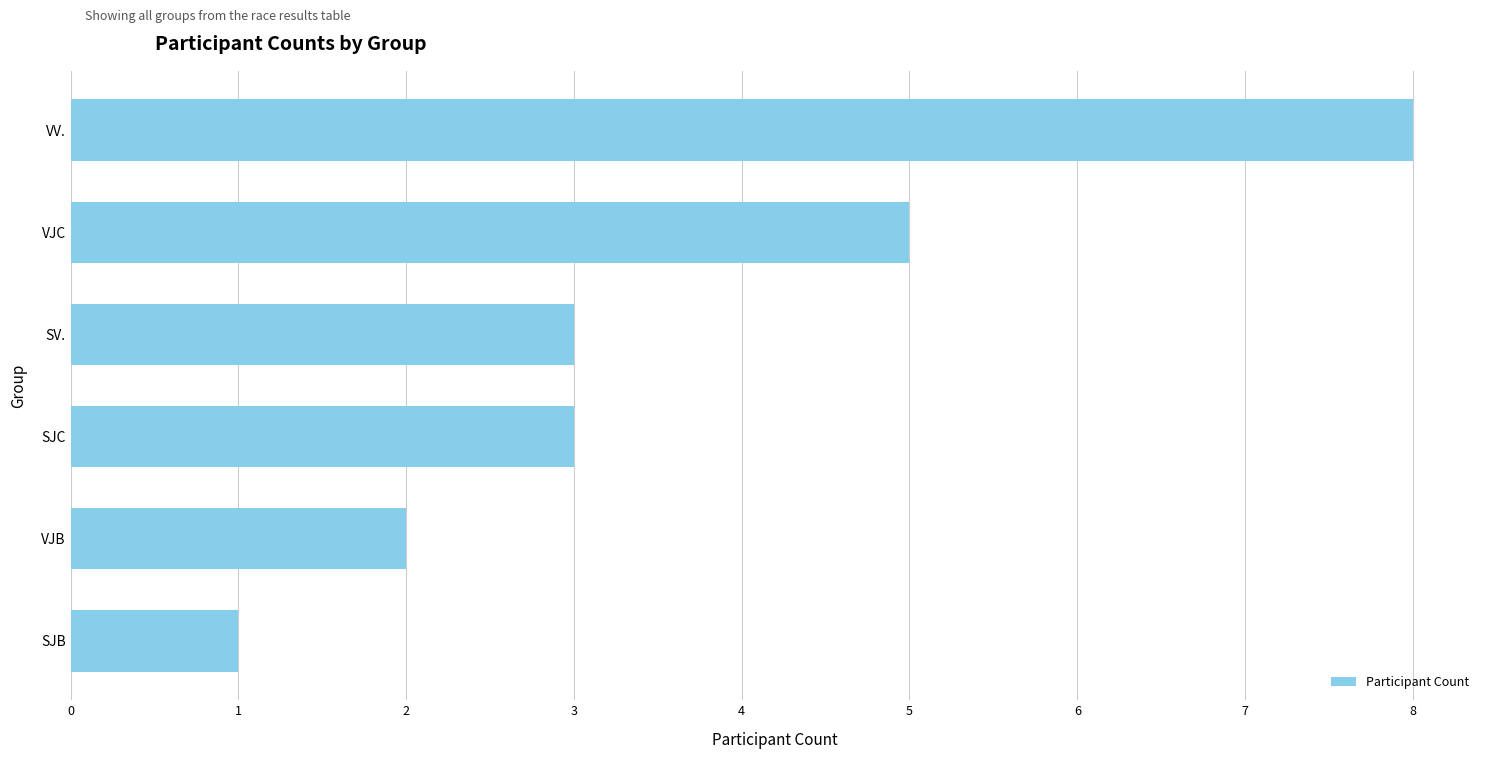

What is the change in value from SV. to VV.?

+5